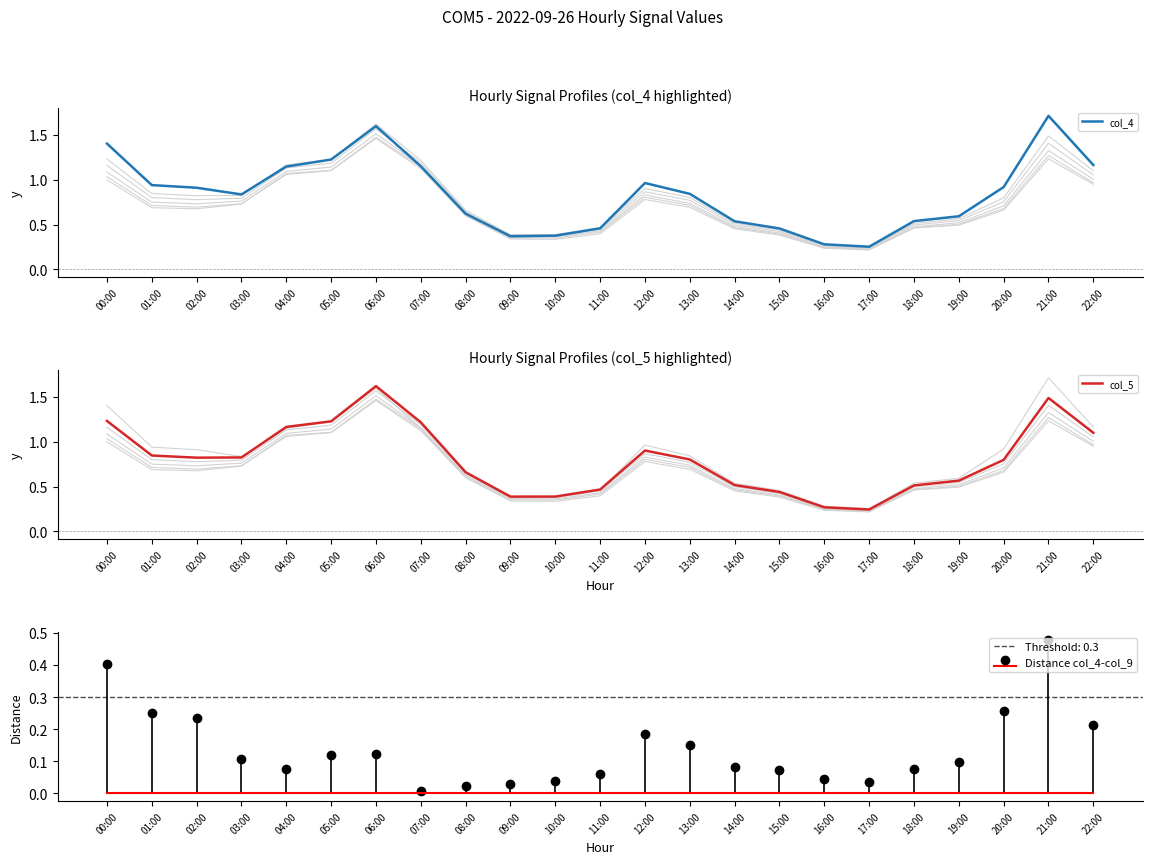

Does the chart have visible grid lines?

No